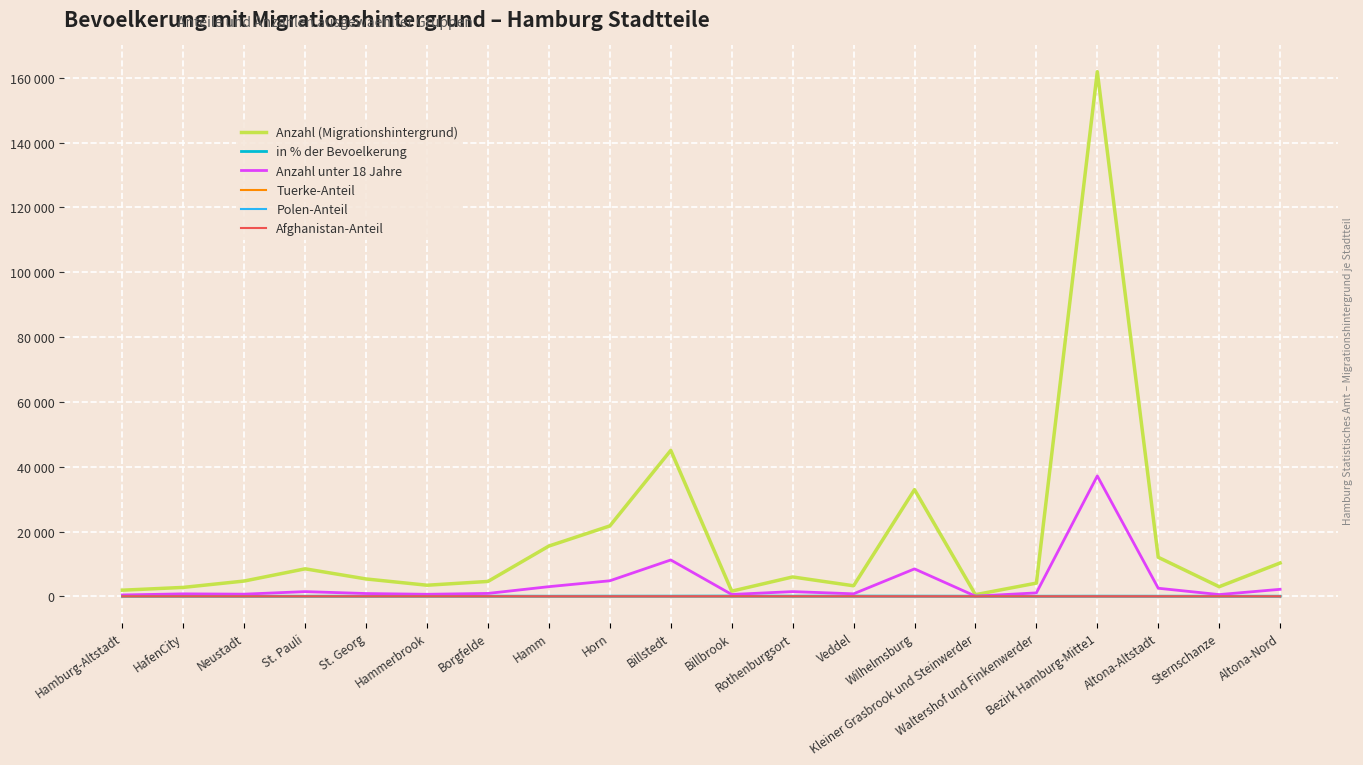

Is this an area chart (filled region under the line)?

No